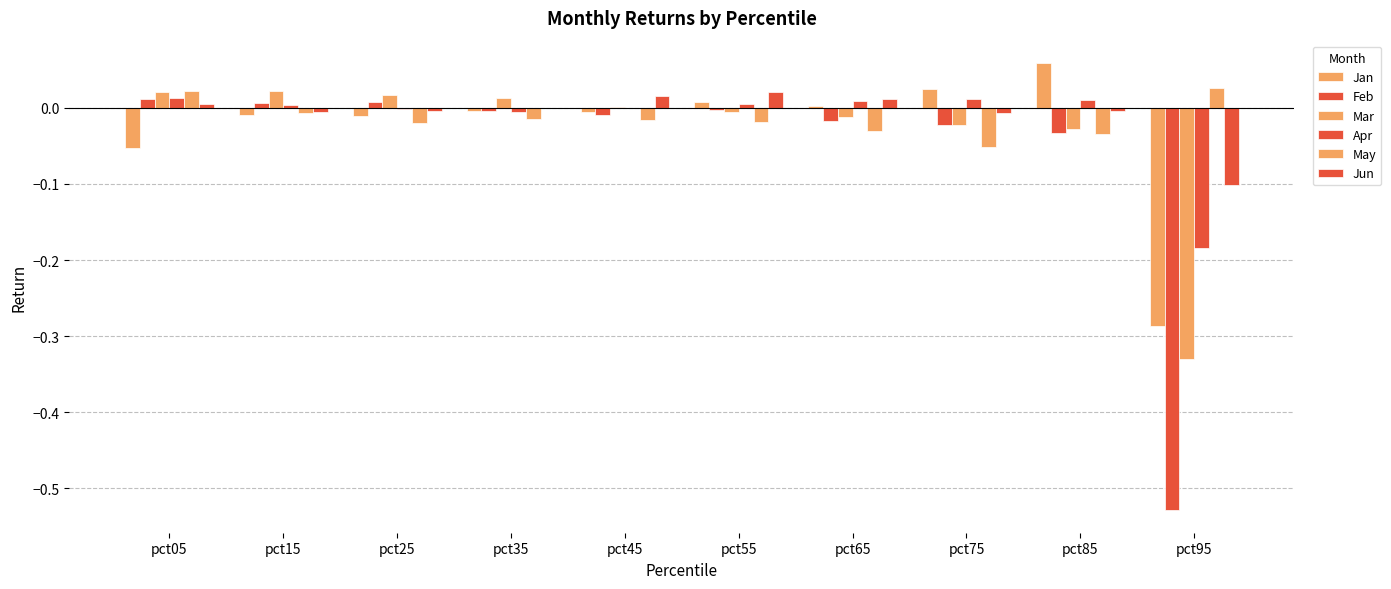

Reading left to right, extract all data points from this chart.

Jan: pct05=-0.1	pct15=-0.0	pct25=-0.0	pct35=-0.0	pct45=-0.0	pct55=0.0	pct65=0.0	pct75=0.0	pct85=0.1	pct95=-0.3
Feb: pct05=0.0	pct15=0.0	pct25=0.0	pct35=-0.0	pct45=-0.0	pct55=-0.0	pct65=-0.0	pct75=-0.0	pct85=-0.0	pct95=-0.5
Mar: pct05=0.0	pct15=0.0	pct25=0.0	pct35=0.0	pct45=0.0	pct55=-0.0	pct65=-0.0	pct75=-0.0	pct85=-0.0	pct95=-0.3
Apr: pct05=0.0	pct15=0.0	pct25=-0.0	pct35=-0.0	pct45=0.0	pct55=0.0	pct65=0.0	pct75=0.0	pct85=0.0	pct95=-0.2
May: pct05=0.0	pct15=-0.0	pct25=-0.0	pct35=-0.0	pct45=-0.0	pct55=-0.0	pct65=-0.0	pct75=-0.1	pct85=-0.0	pct95=0.0
Jun: pct05=0.0	pct15=-0.0	pct25=-0.0	pct35=-0.0	pct45=0.0	pct55=0.0	pct65=0.0	pct75=-0.0	pct85=-0.0	pct95=-0.1